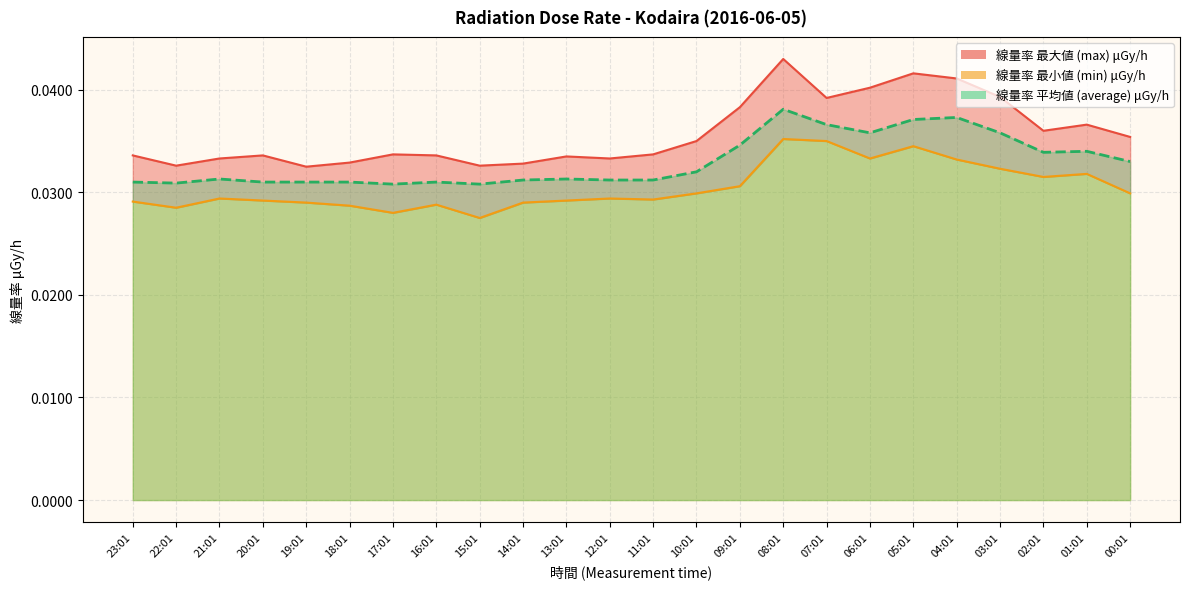

Reading left to right, what are all the values shown in this chart?

線量率 最大値 (max) μGy/h: 23:01=0.0	22:01=0.0	21:01=0.0	20:01=0.0	19:01=0.0	18:01=0.0	17:01=0.0	16:01=0.0	15:01=0.0	14:01=0.0	13:01=0.0	12:01=0.0	11:01=0.0	10:01=0.0	09:01=0.0	08:01=0.0	07:01=0.0	06:01=0.0	05:01=0.0	04:01=0.0	03:01=0.0	02:01=0.0	01:01=0.0	00:01=0.0
線量率 最小値 (min) μGy/h: 23:01=0.0	22:01=0.0	21:01=0.0	20:01=0.0	19:01=0.0	18:01=0.0	17:01=0.0	16:01=0.0	15:01=0.0	14:01=0.0	13:01=0.0	12:01=0.0	11:01=0.0	10:01=0.0	09:01=0.0	08:01=0.0	07:01=0.0	06:01=0.0	05:01=0.0	04:01=0.0	03:01=0.0	02:01=0.0	01:01=0.0	00:01=0.0
線量率 平均値 (average) μGy/h: 23:01=0.0	22:01=0.0	21:01=0.0	20:01=0.0	19:01=0.0	18:01=0.0	17:01=0.0	16:01=0.0	15:01=0.0	14:01=0.0	13:01=0.0	12:01=0.0	11:01=0.0	10:01=0.0	09:01=0.0	08:01=0.0	07:01=0.0	06:01=0.0	05:01=0.0	04:01=0.0	03:01=0.0	02:01=0.0	01:01=0.0	00:01=0.0